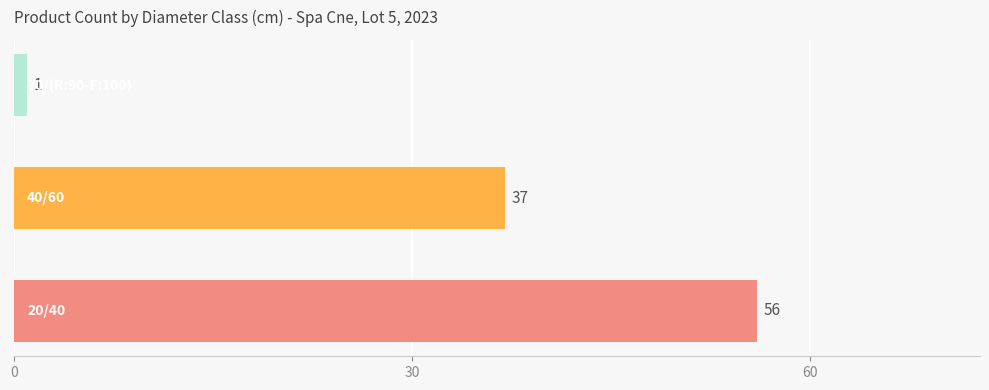

What is the difference between the maximum and minimum values?

55